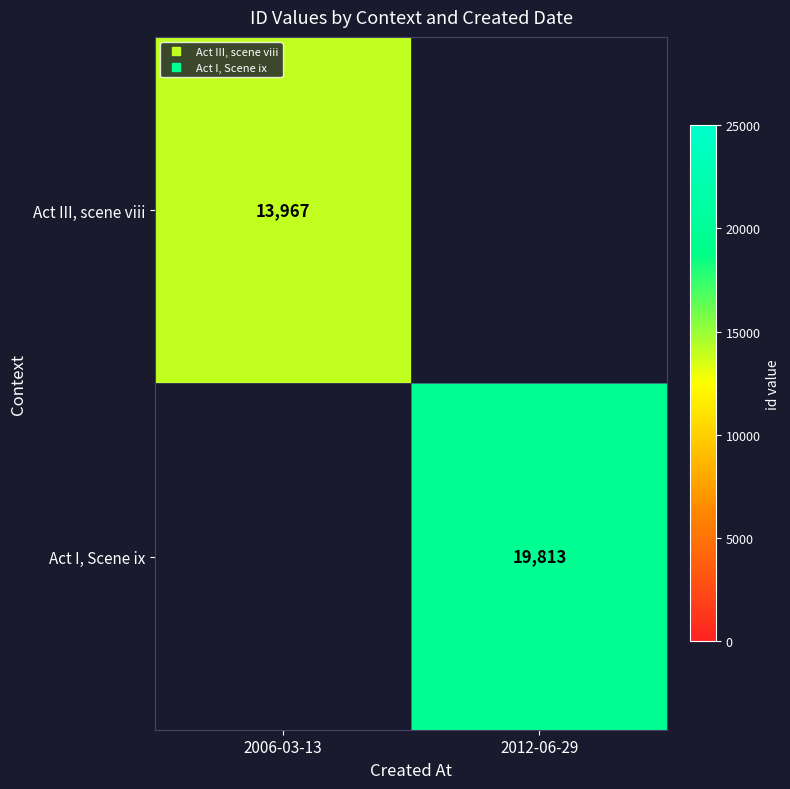

What is the maximum value for Act III, scene viii?

13967.0